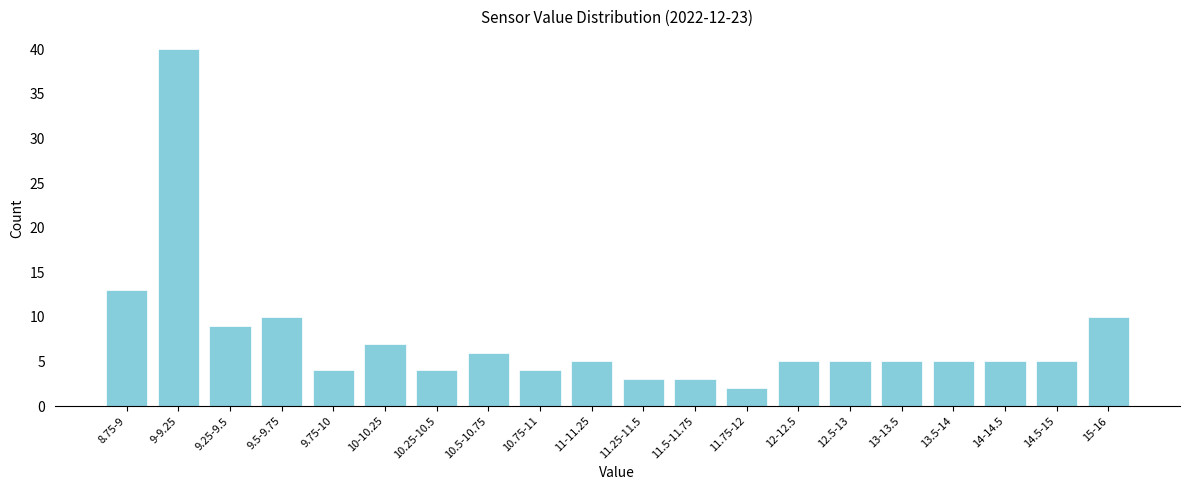

Reading left to right, what are all the values shown in this chart?

13	40	9	10	4	7	4	6	4	5	3	3	2	5	5	5	5	5	5	10